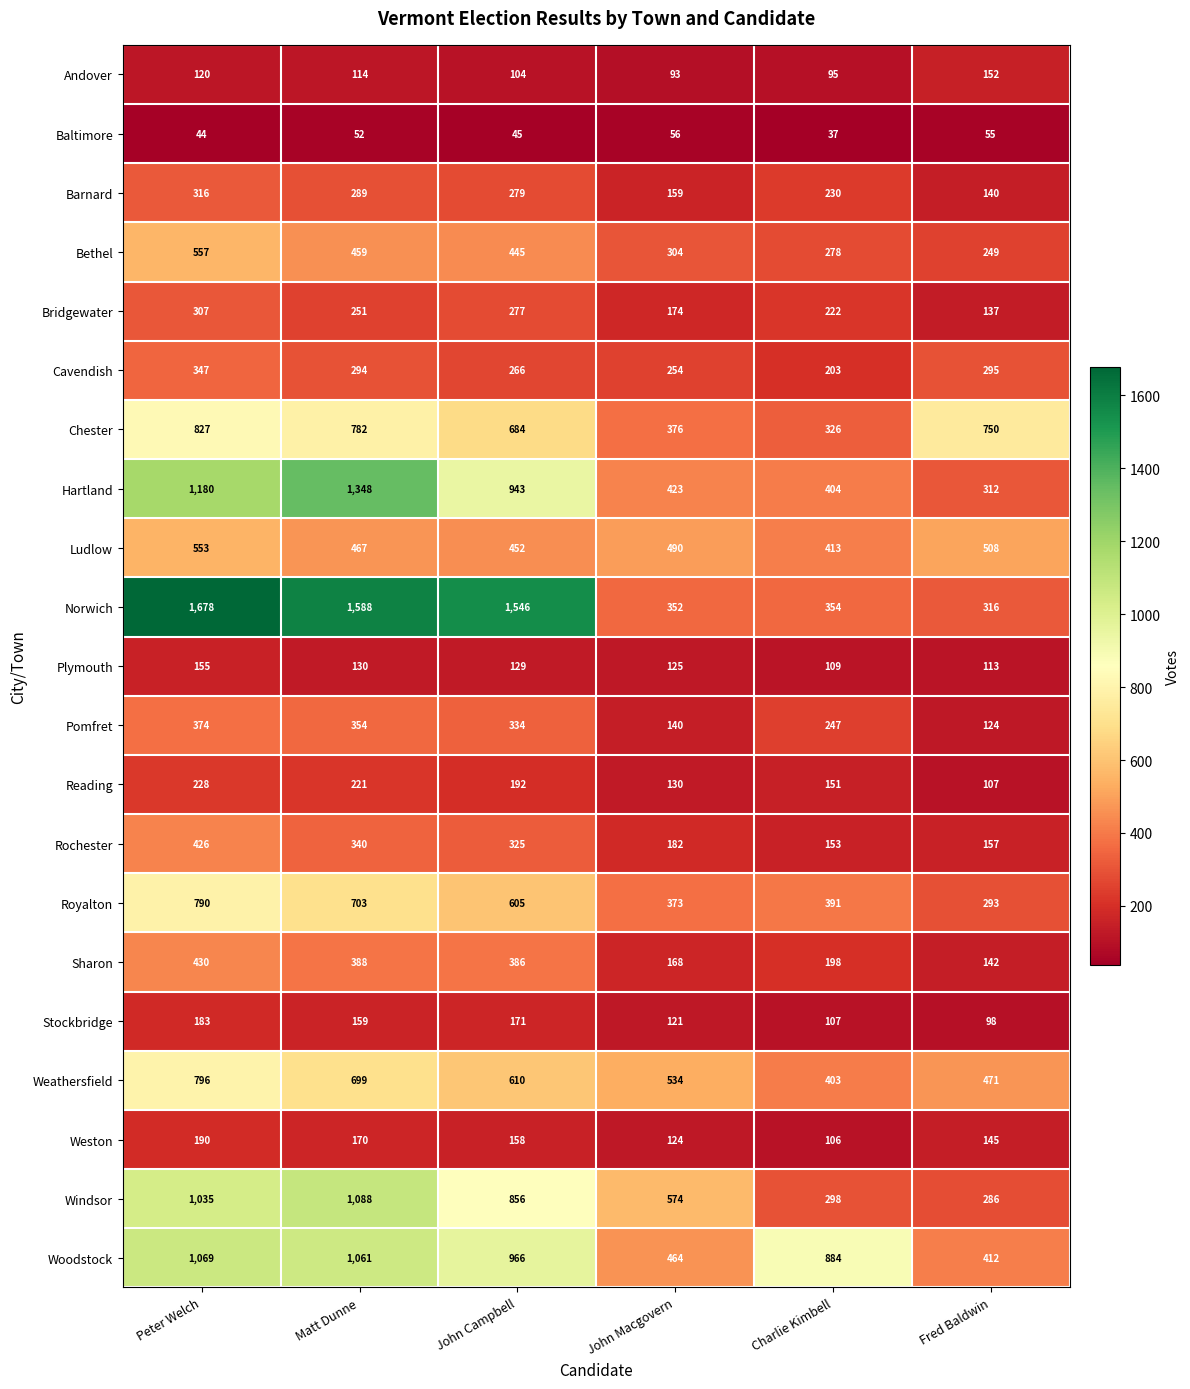

What is the difference between the second highest and second lowest values in the Andover series?

25